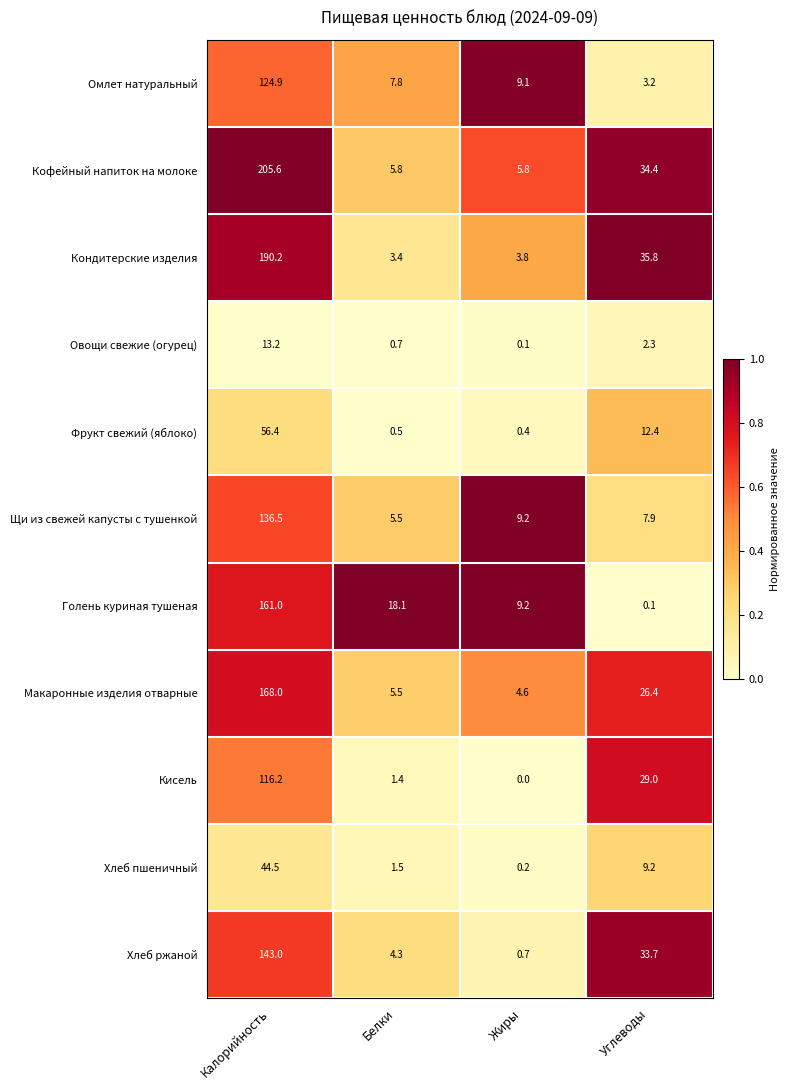

Which category has the highest value across all series?

Калорийность